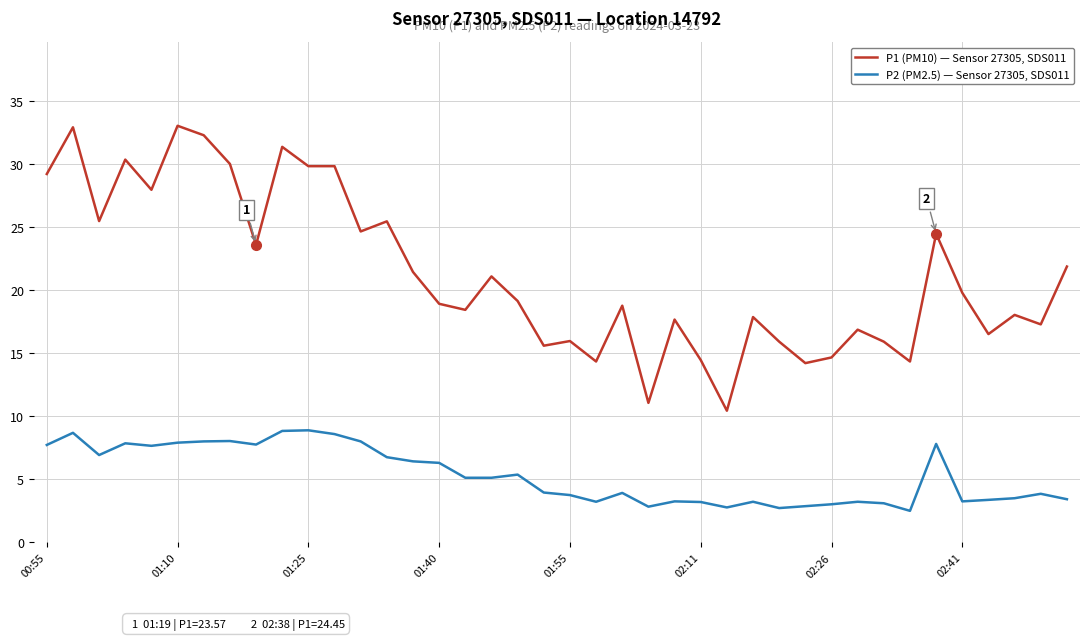

True or false: P2 (PM2.5) — Sensor 27305, SDS011 and P1 (PM10) — Sensor 27305, SDS011 intersect in this chart.

False